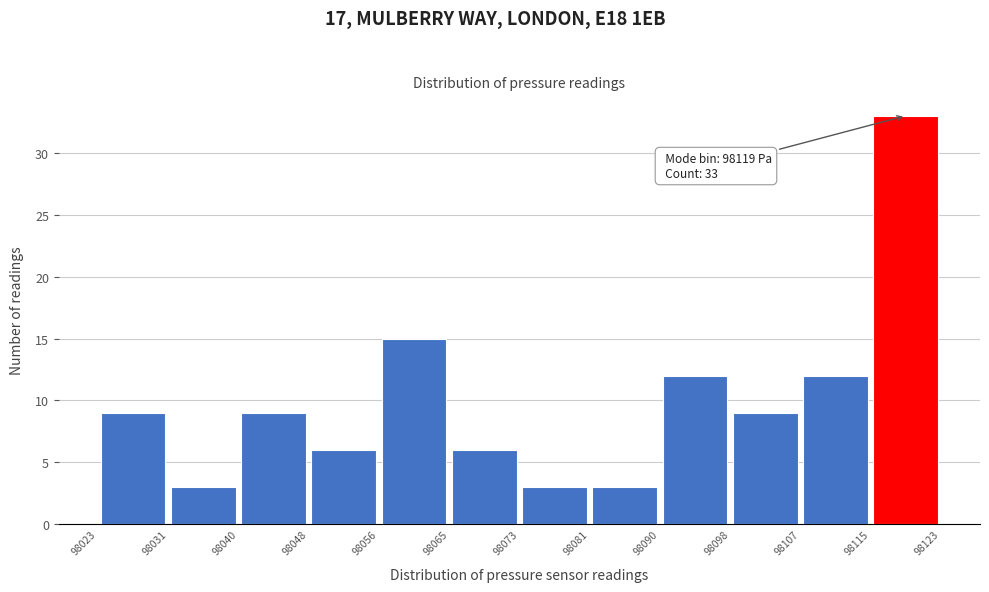

Over which range of the x-axis is the bar tallest?

98115 to 98123